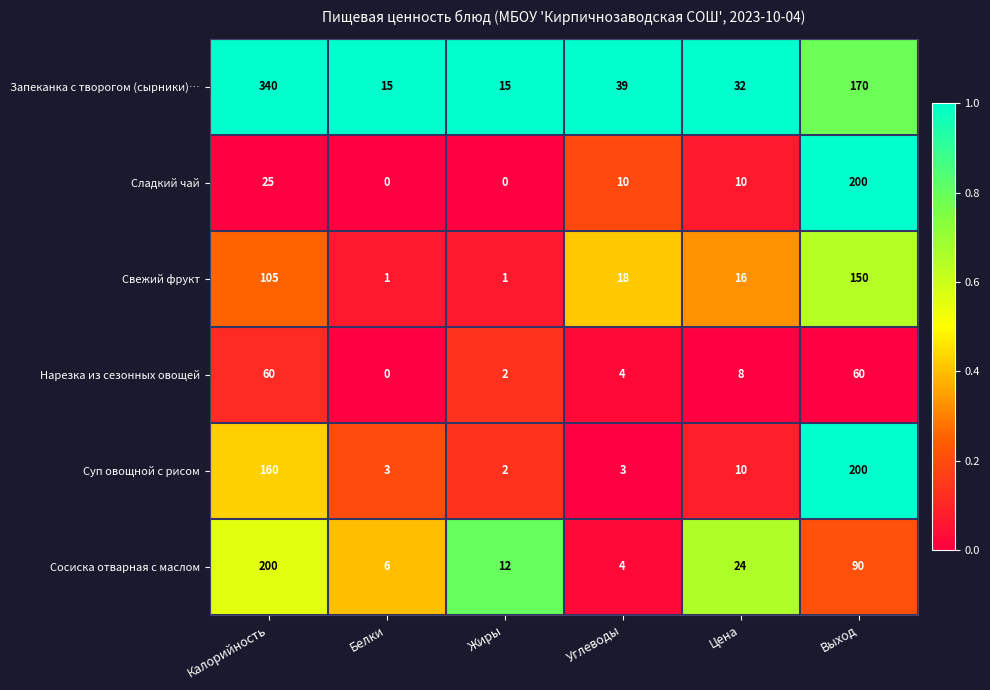

What is the average value of the Нарезка из сезонных овощей series?

22